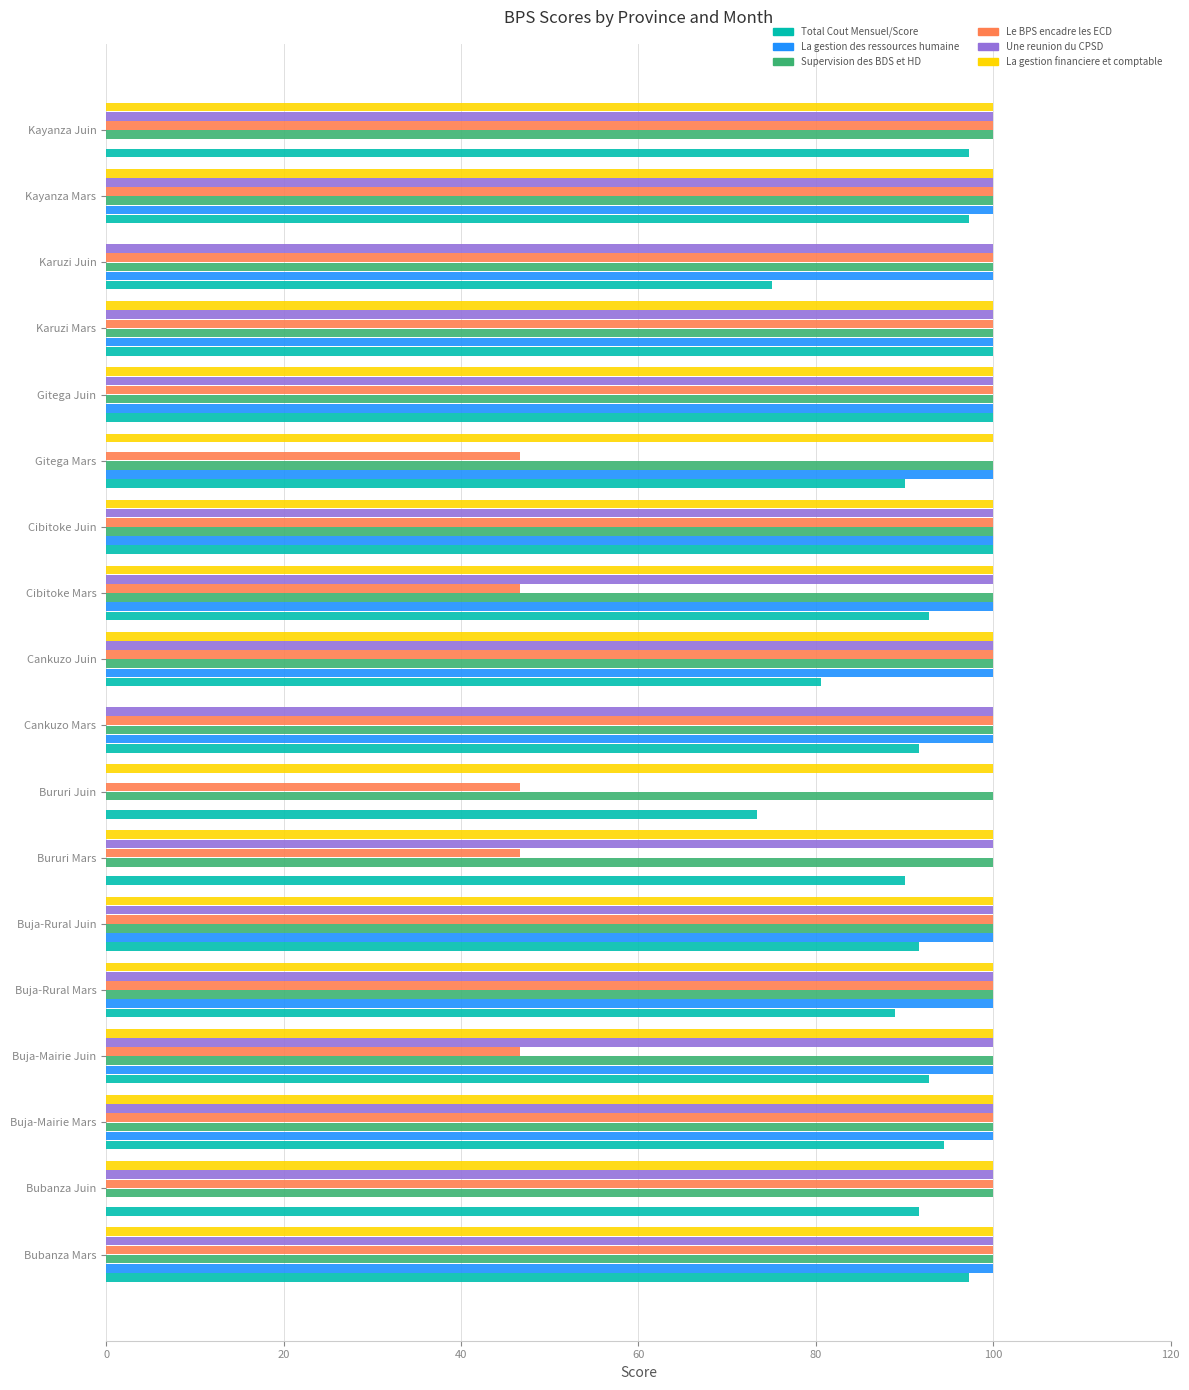

True or false: Le BPS encadre les ECD has a value of 180.0 at Buja-Rural Juin.

False